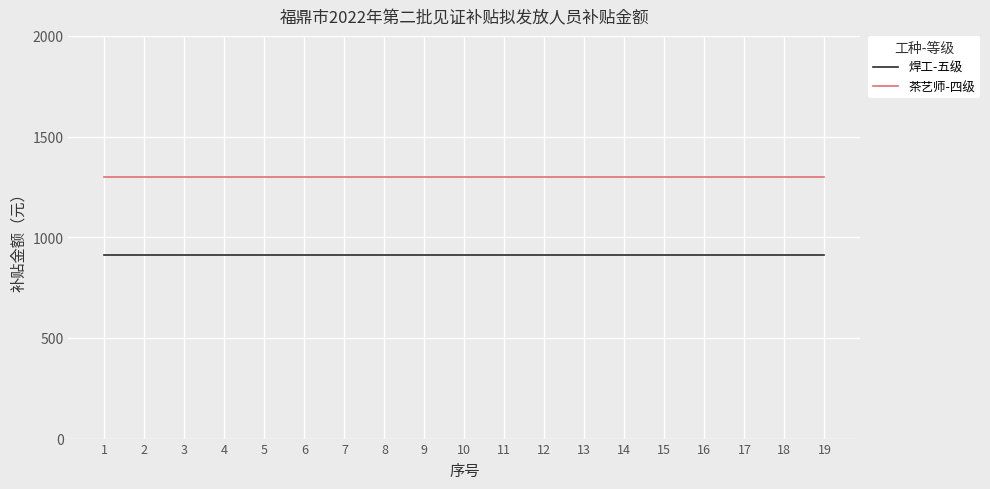

What is the difference between the highest and lowest values at 12?

390